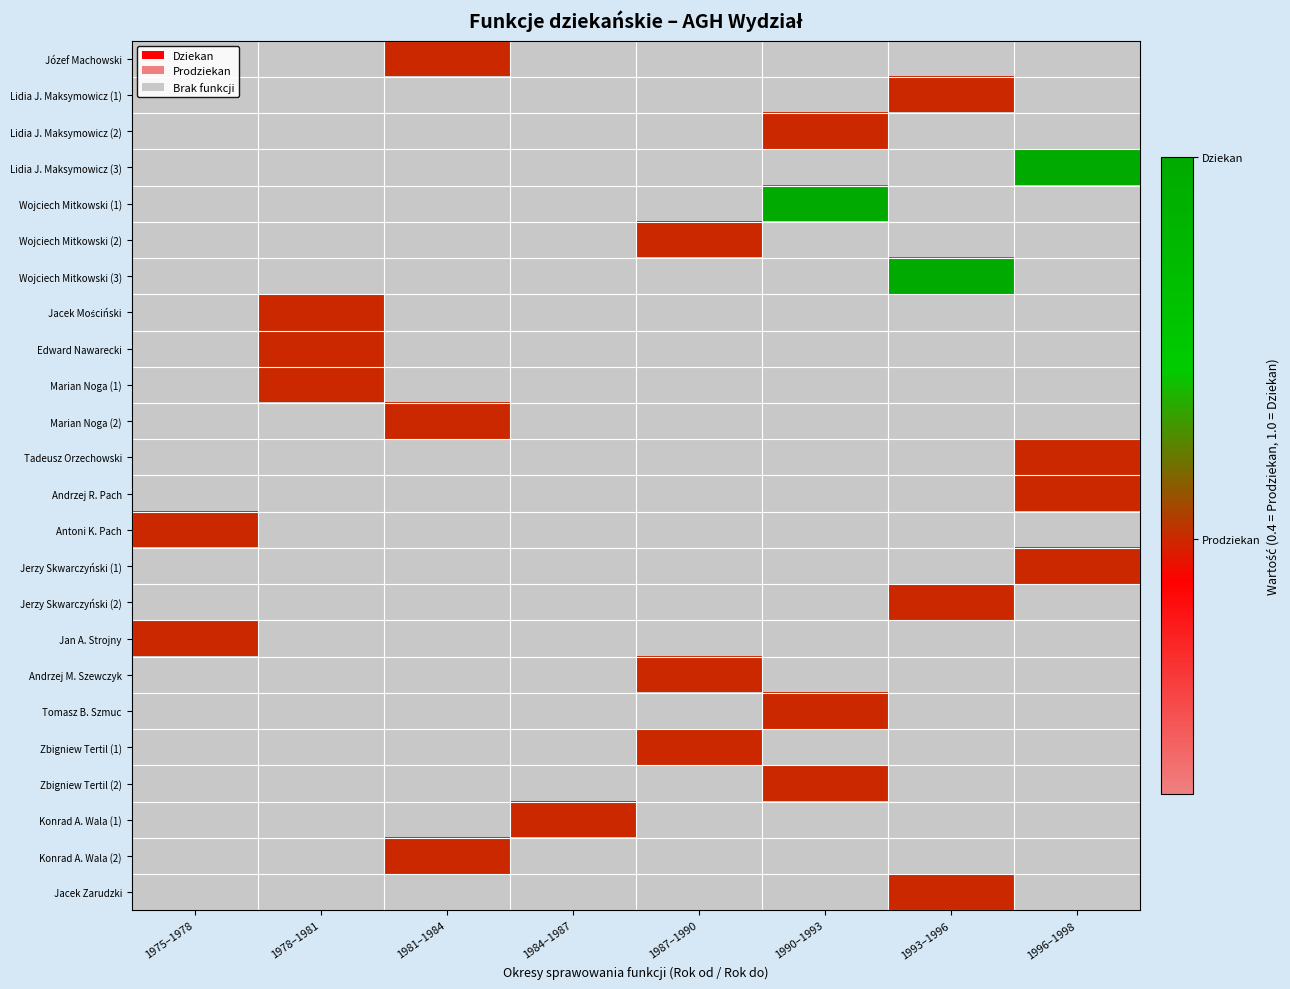

Which series has the largest range (max minus min)?

Lidia J. Maksymowicz (3)